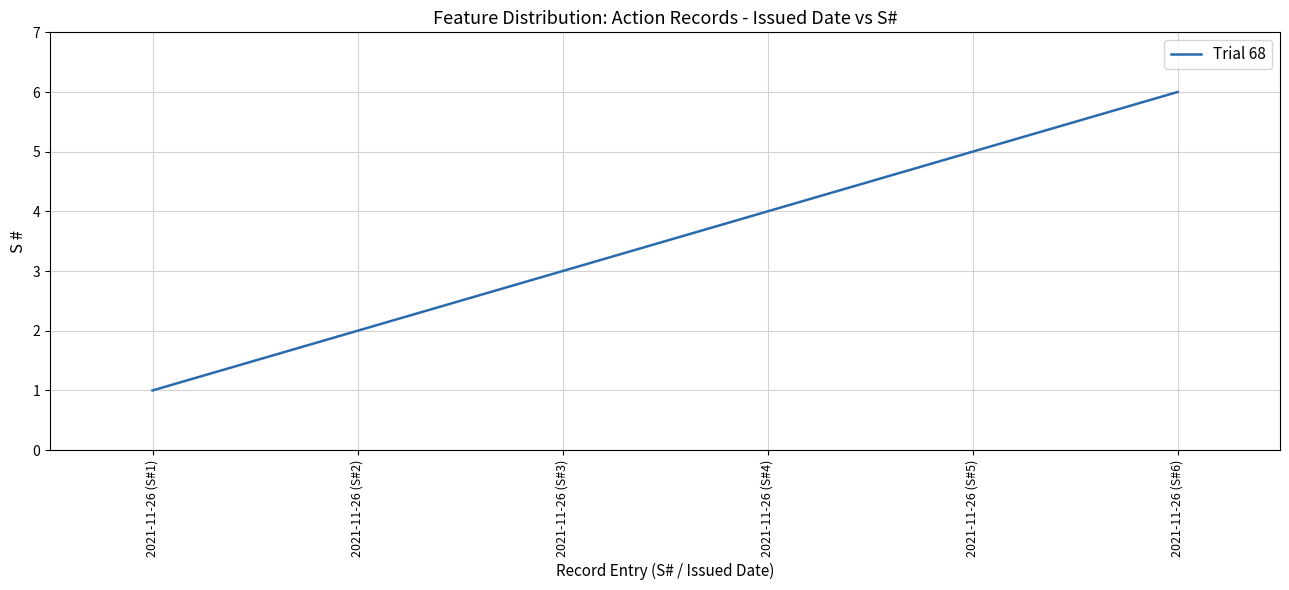

Is this an area chart (filled region under the line)?

No